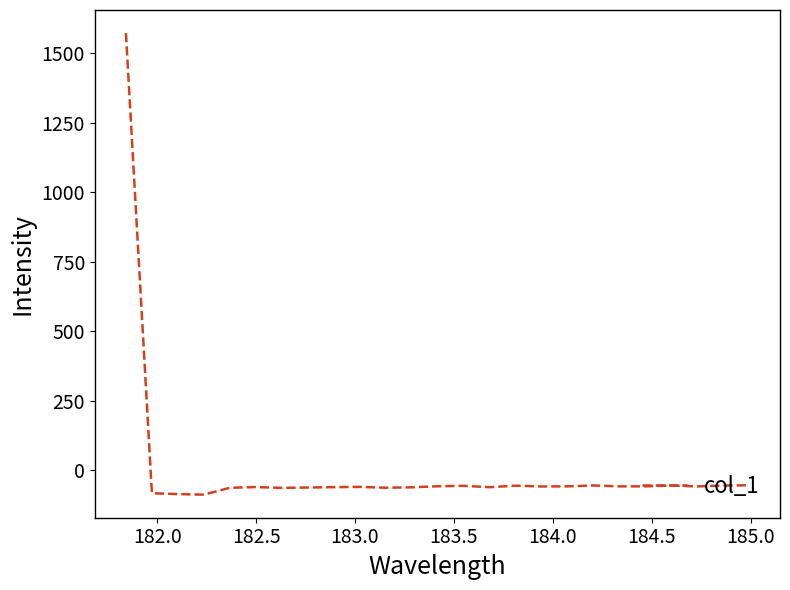

What is the greatest value displayed?

1571.6